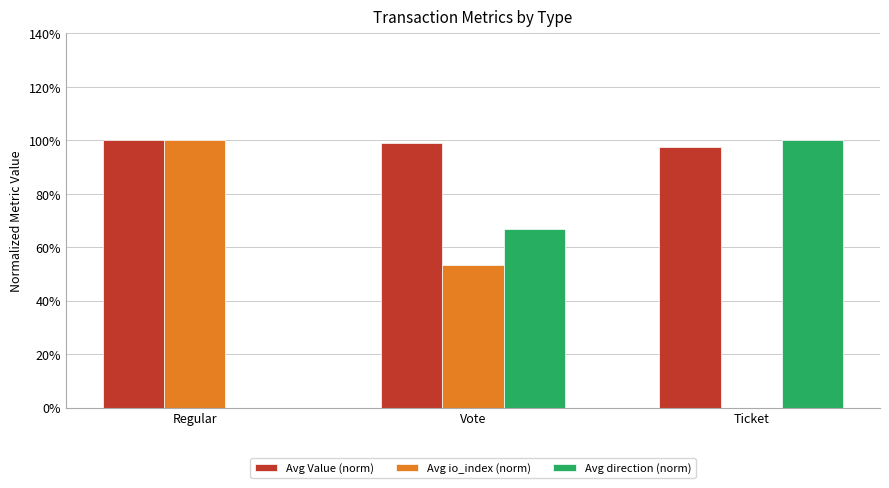

The value of Avg Value (norm) at Ticket is 97.5. True or false?

True